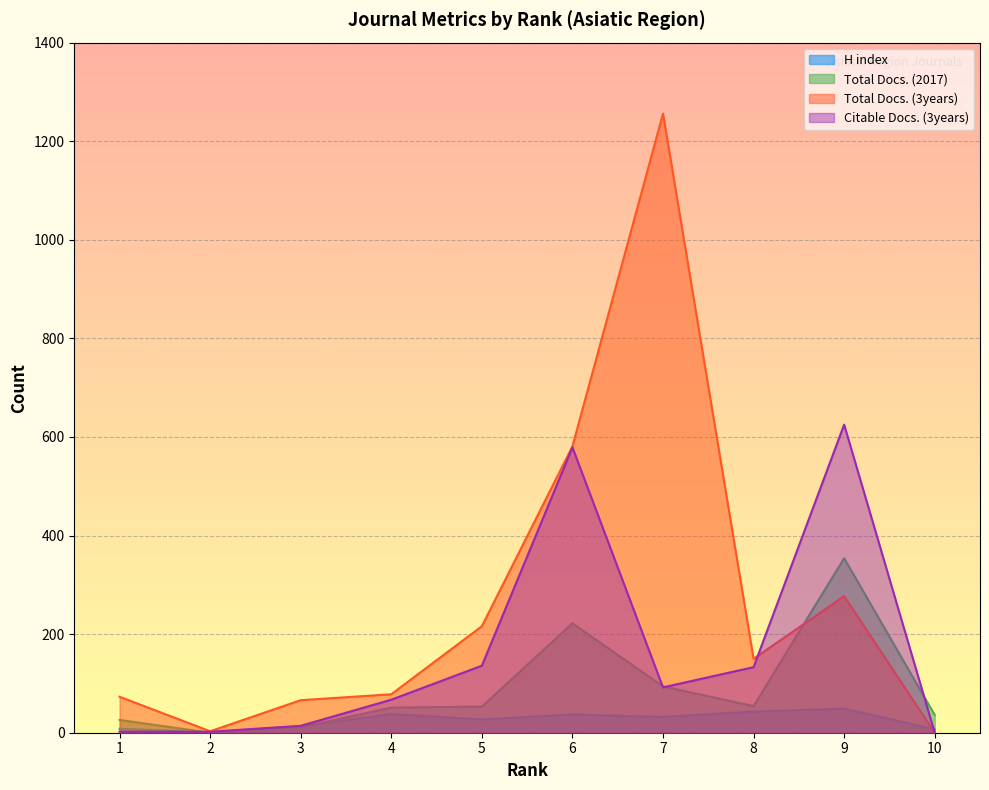

Is it true that Citable Docs. (3years) equals 2 at 2?

True